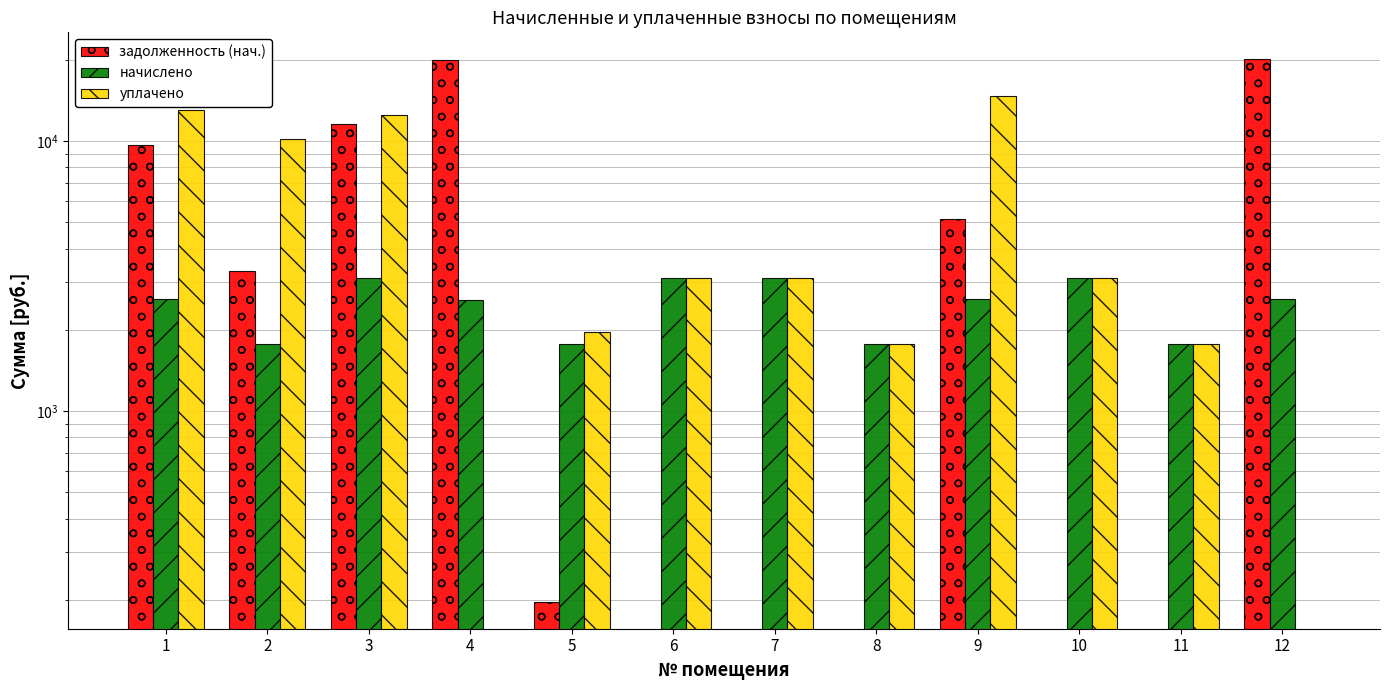

What is the total value across all series at 1?

25262.6